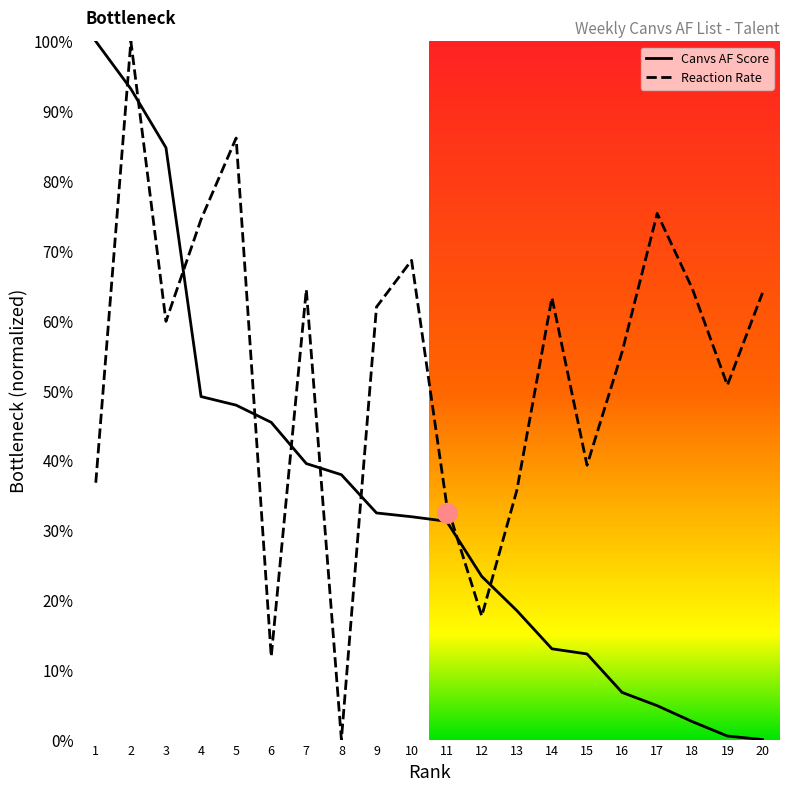

Is it true that Reaction Rate equals 0.5 at 19?

True